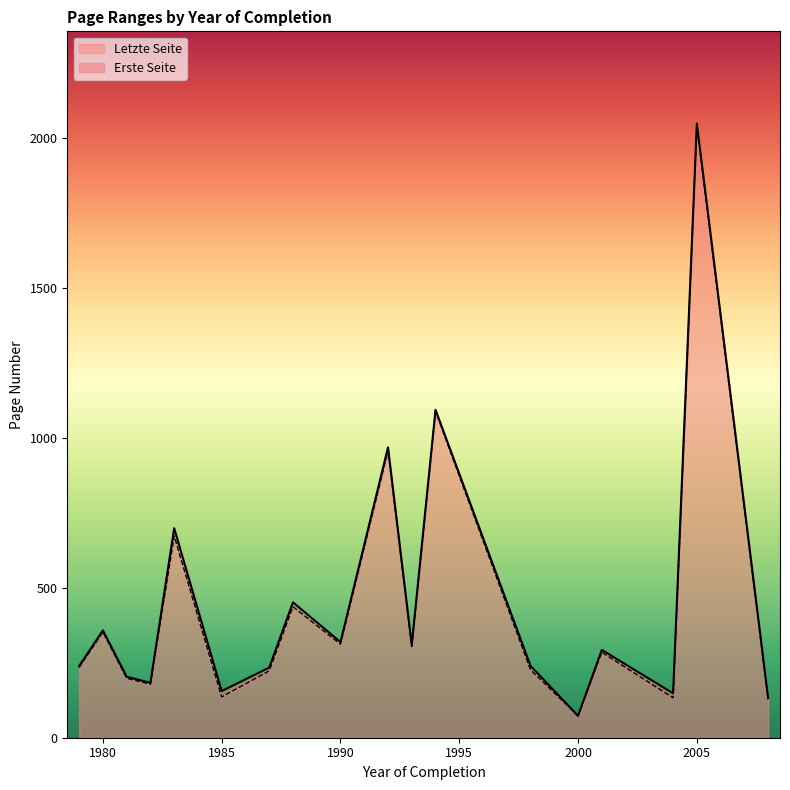

What is the total value across all series at 1980?

358.1